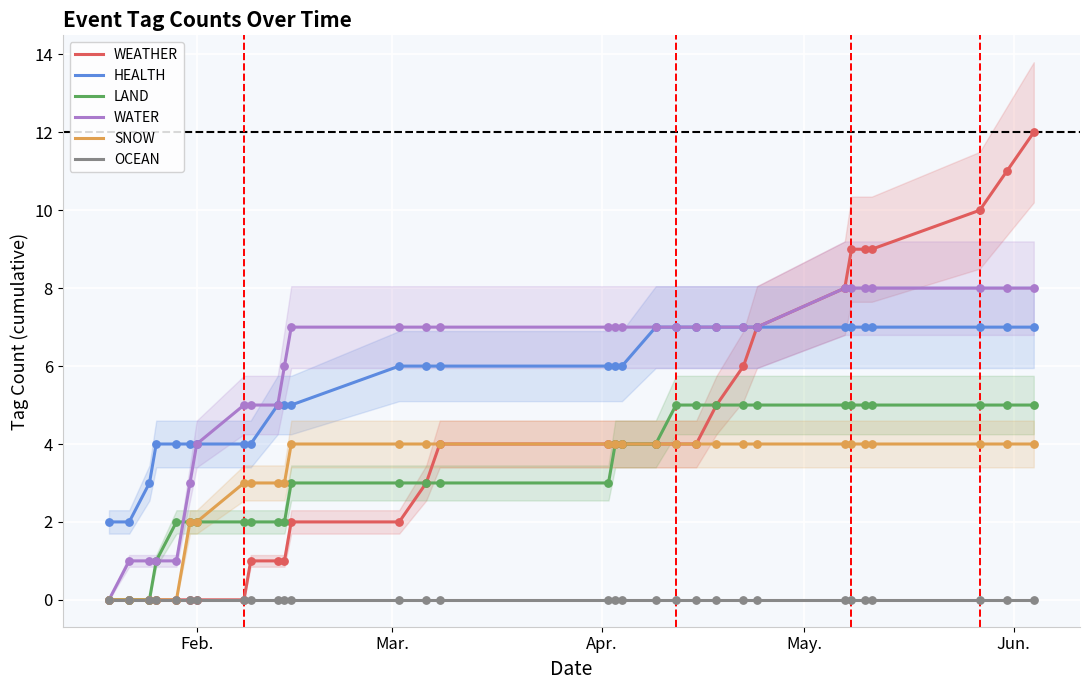

Which series has the largest total across all categories?

WATER